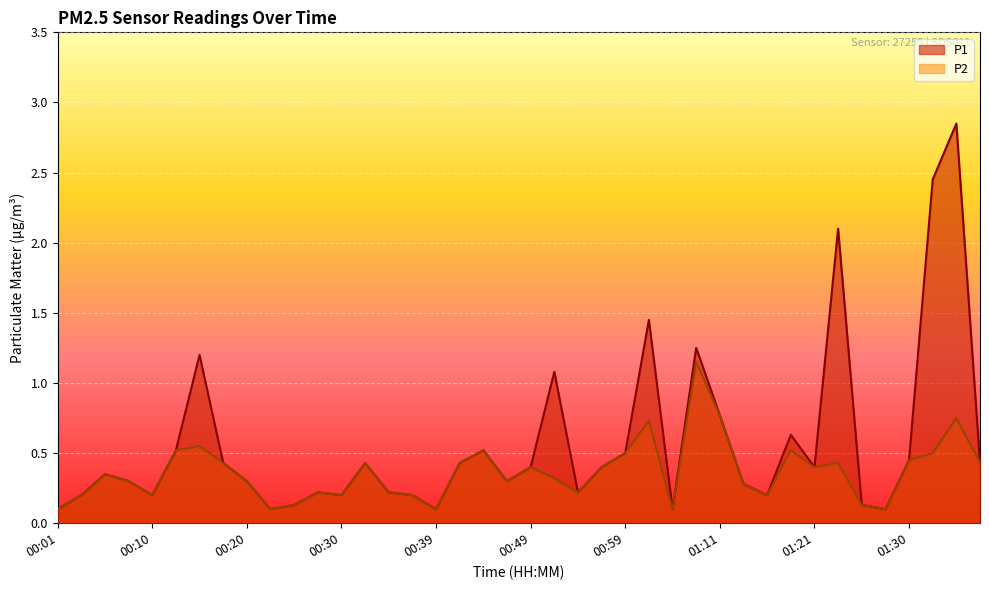

How many lines are shown in the chart?

2